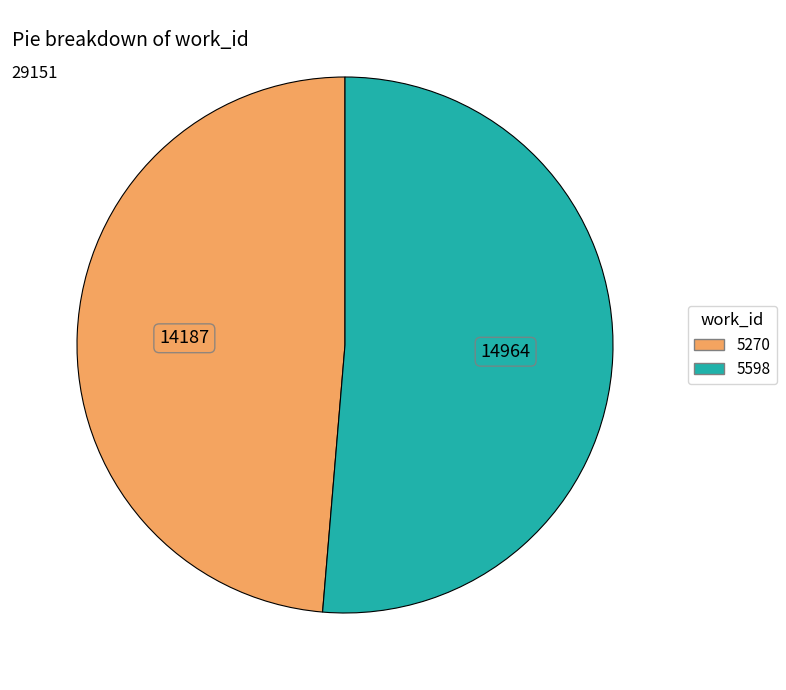

The 5598 slice represents 45% of the pie. True or false?

False